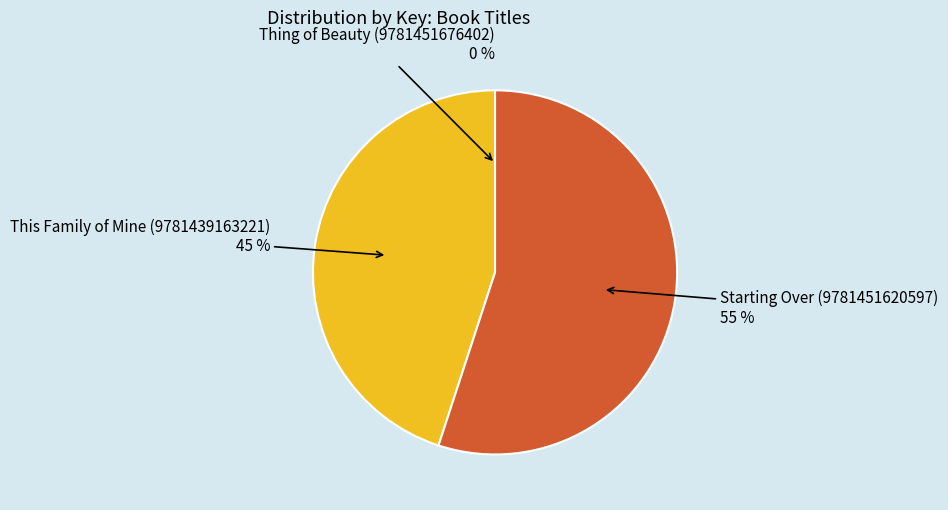

Does any single category account for the majority?

Yes